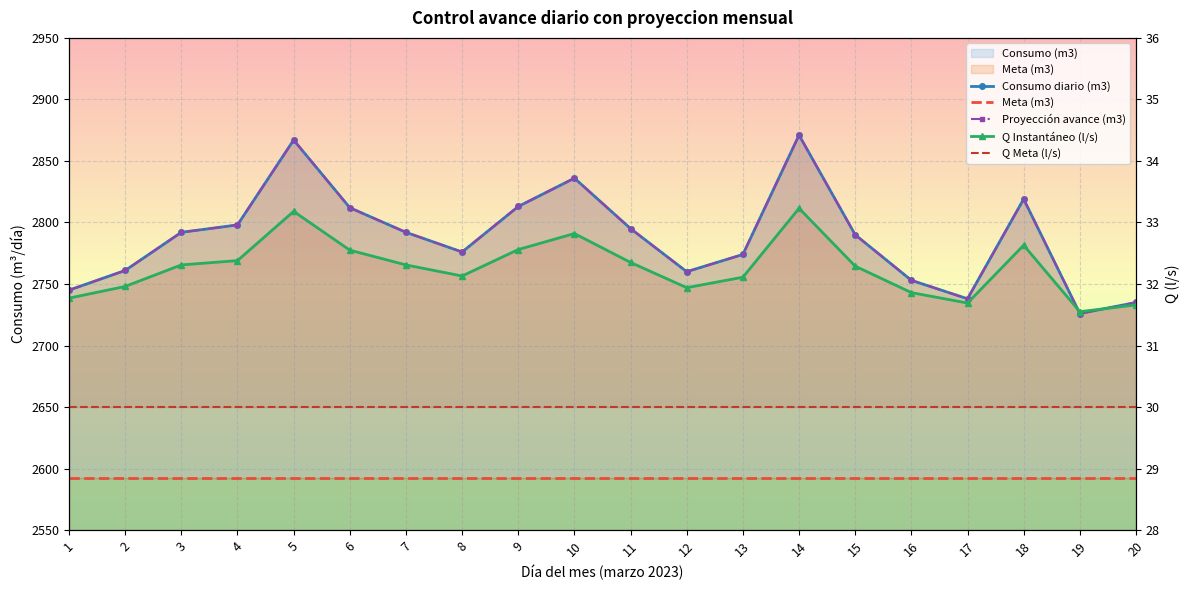

True or false: Q Instantáneo (l/s) has a value of 31.7 at 17.

True